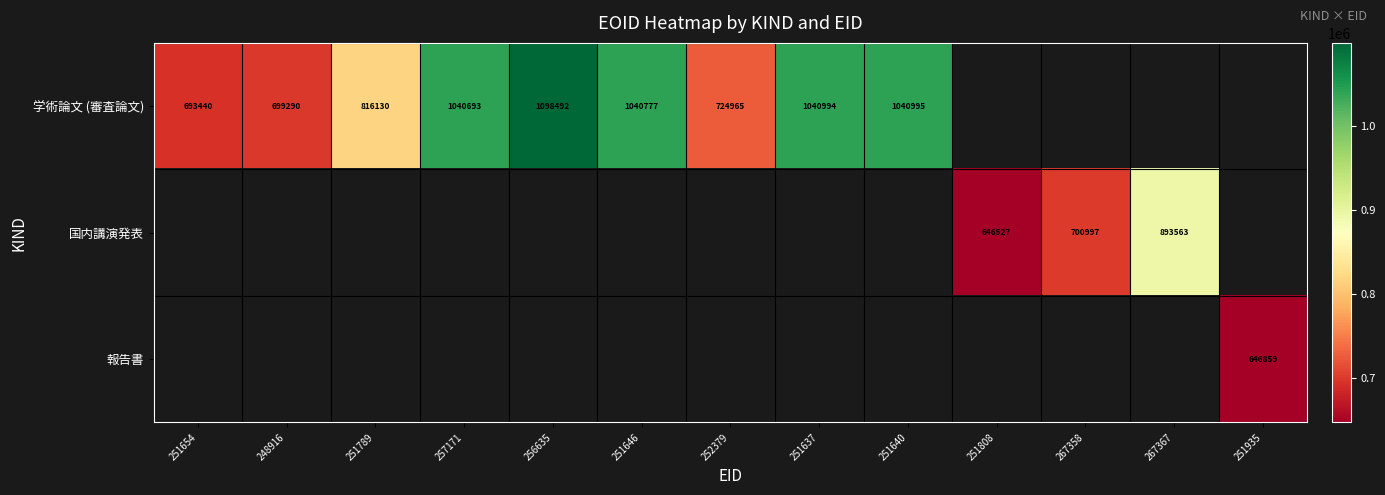

What is the difference between the 学術論文 (審査論文) values at 256635 and 251646?

57715